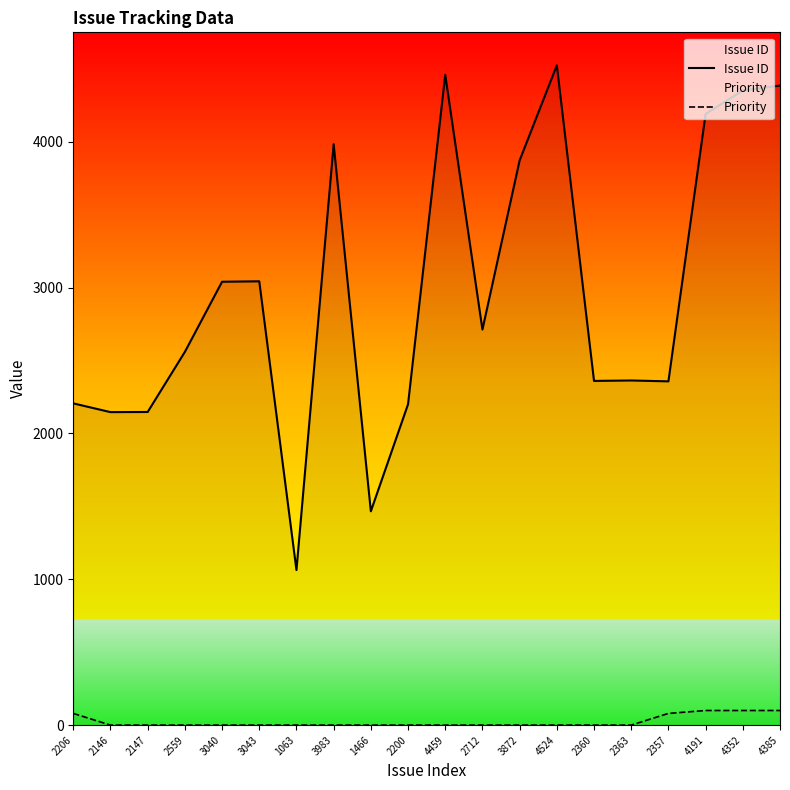

True or false: Issue ID and Priority cross at least once.

False